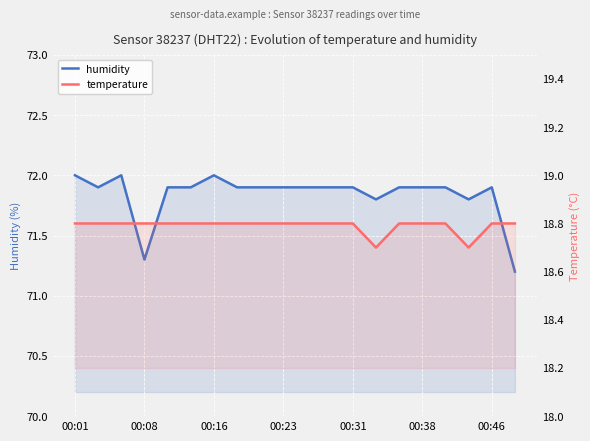

Between 19 and 15, which is larger?

15